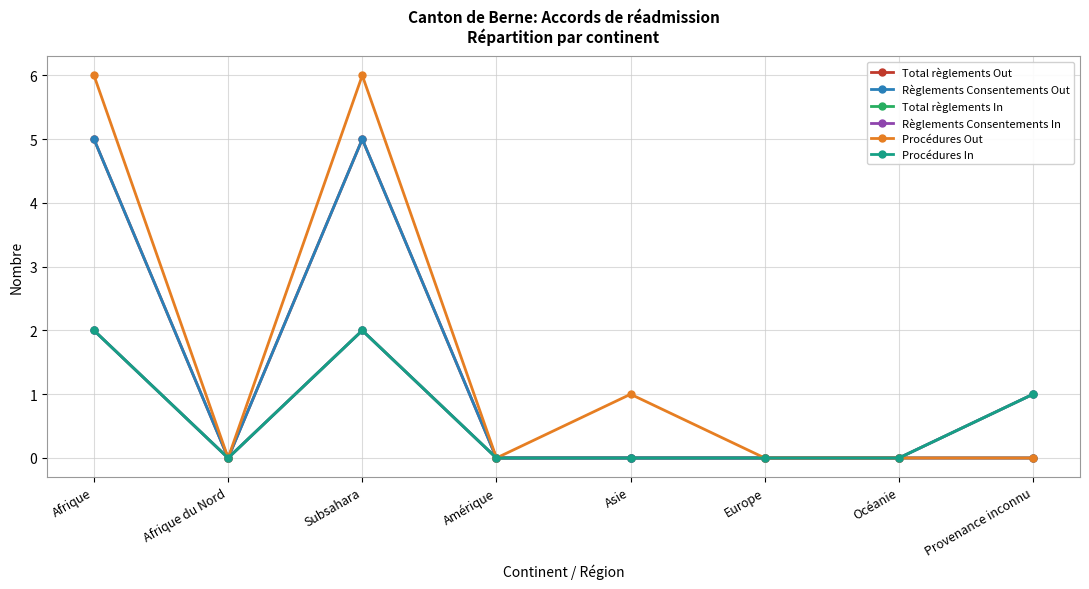

Rank the categories by Total règlements Out value from lowest to highest.

Afrique du Nord, Amérique, Asie, Europe, Océanie, Provenance inconnu, Afrique, Subsahara